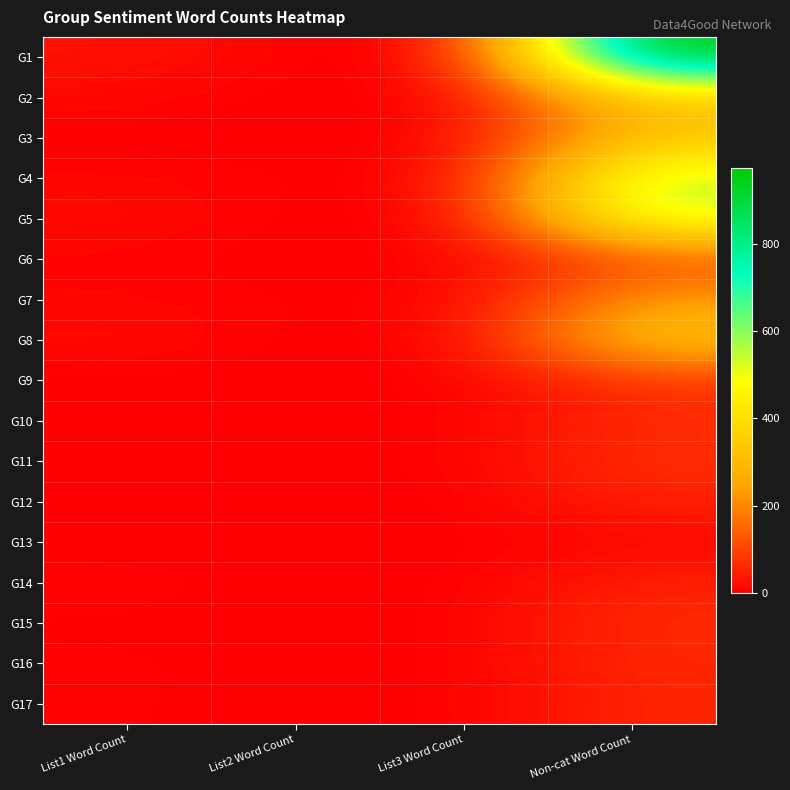

What is the difference between the highest and lowest values at List2 Word Count?

4